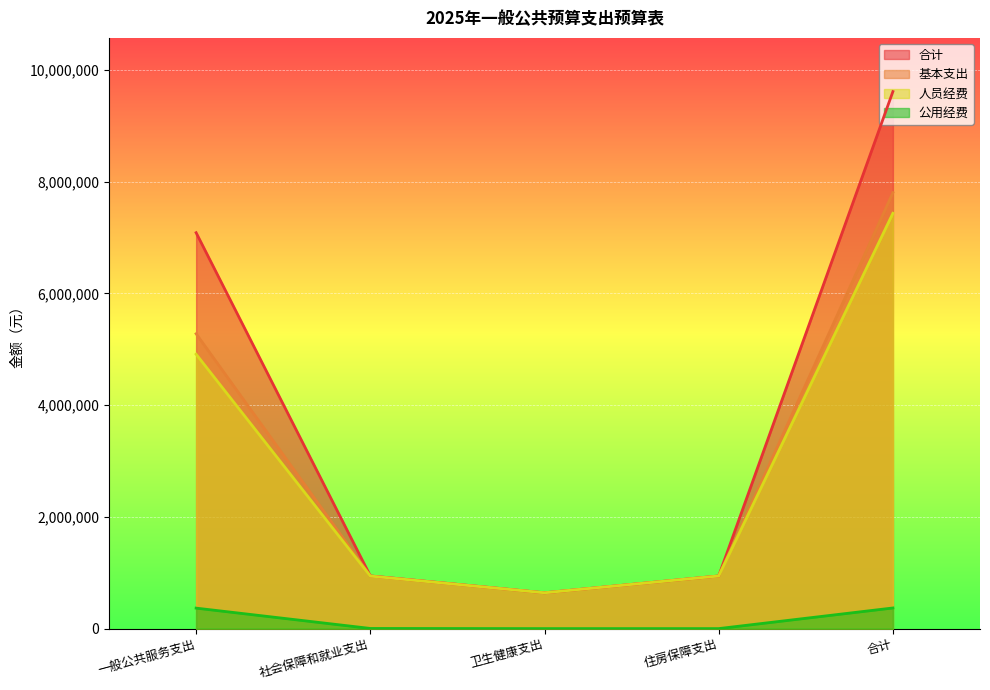

The 合计 series shows 12046988 at 一般公共服务支出. True or false?

False